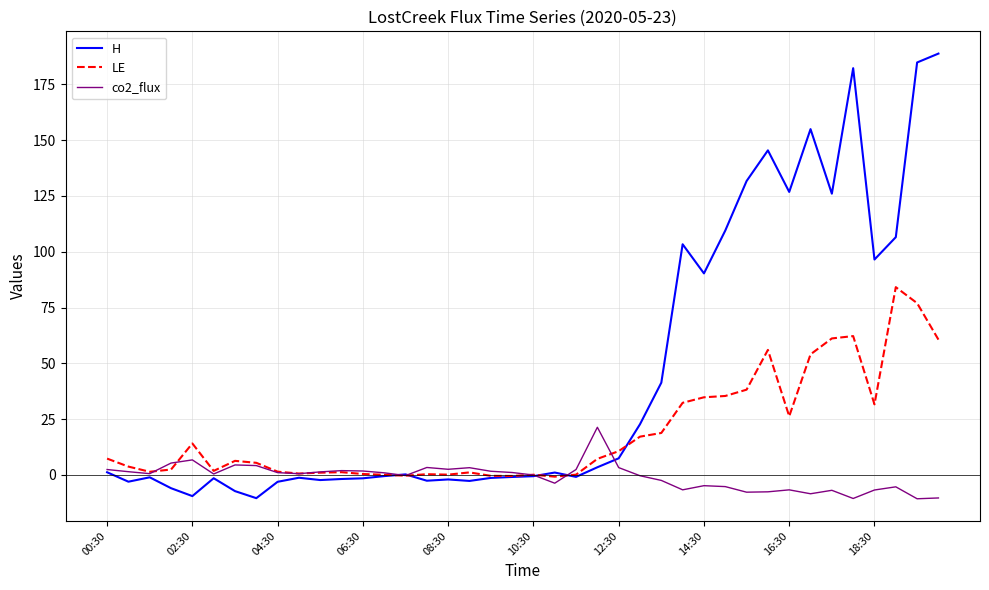

What is the difference between the second highest and minimum values in the co2_flux series?

17.4